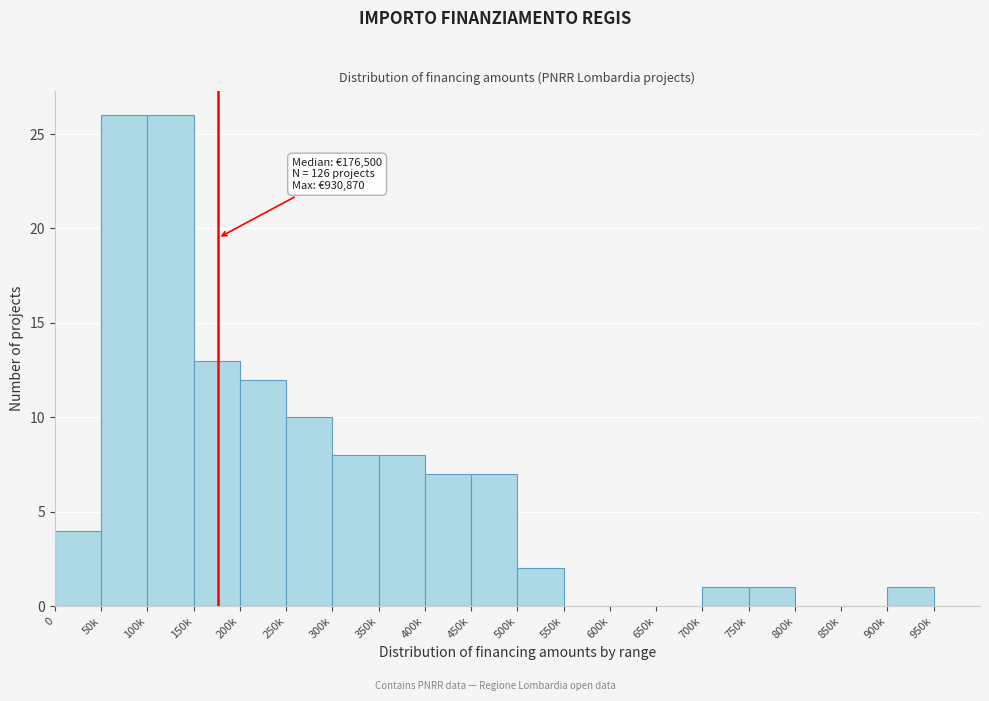

Reading left to right, extract all data points from this chart.

0=4	50k=26	100k=26	150k=13	200k=12	250k=10	300k=8	350k=8	400k=7	450k=7	500k=2	550k=0	600k=0	650k=0	700k=1	750k=1	800k=0	850k=0	900k=1	950k=0